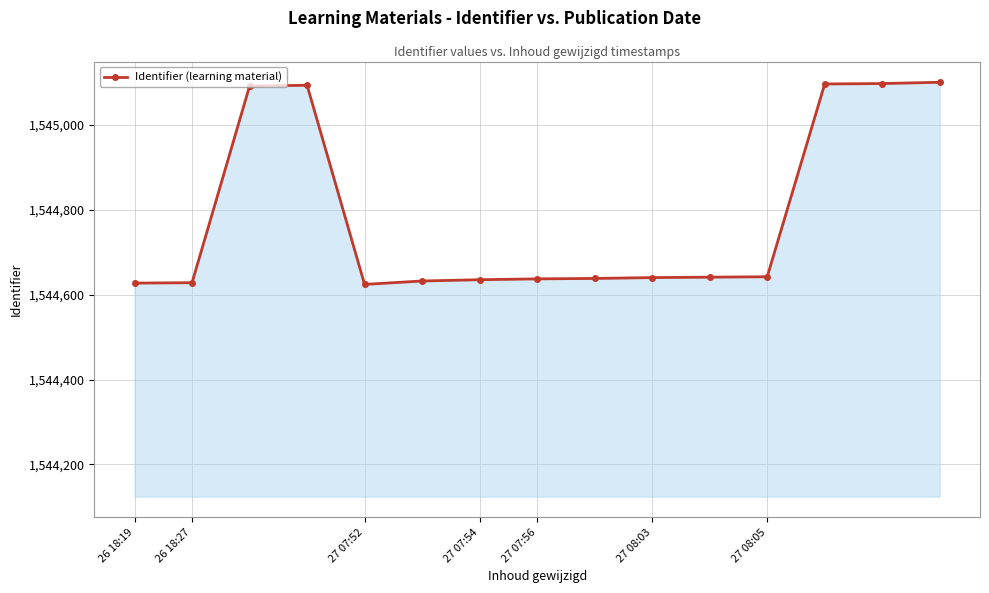

What is the maximum value shown in the chart?

1545100